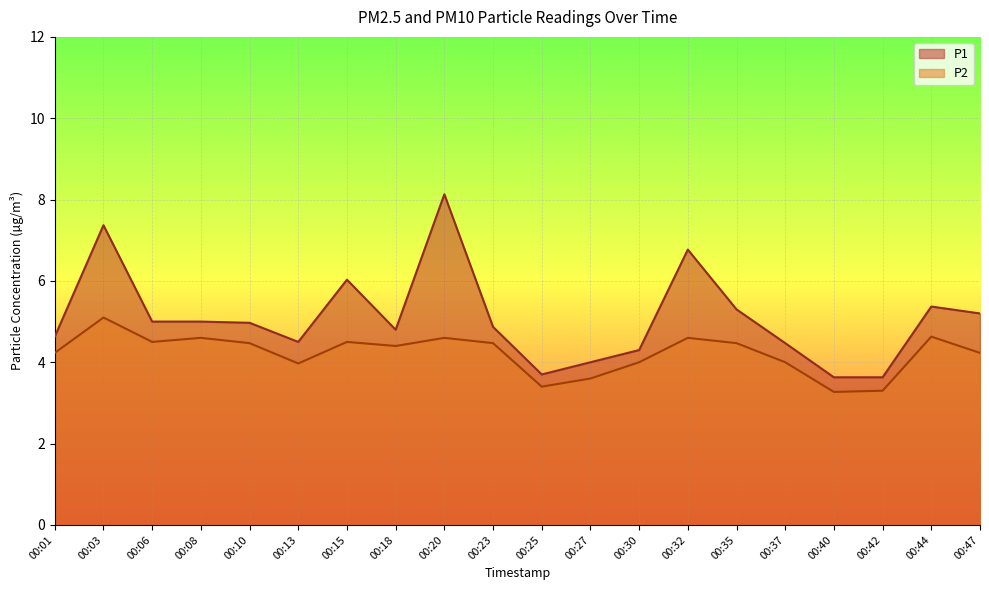

What is the highest value of the P2 series?

5.1